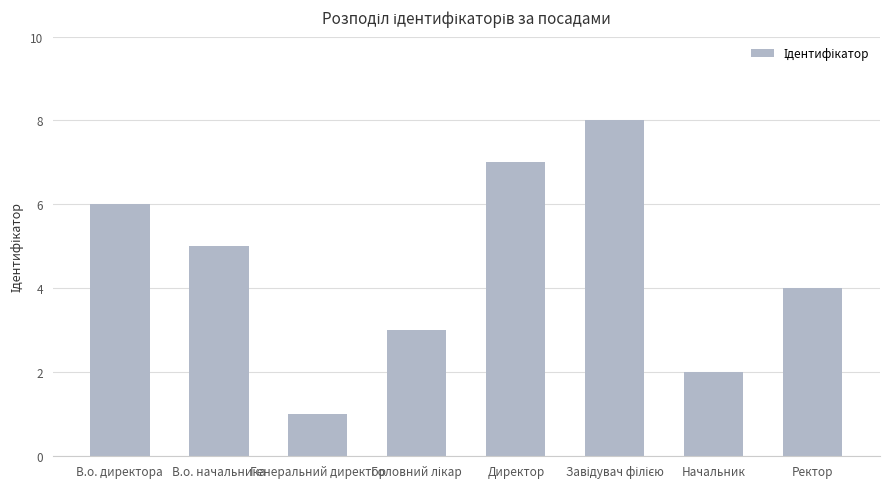

Which has a higher value, Ректор or Начальник?

Ректор